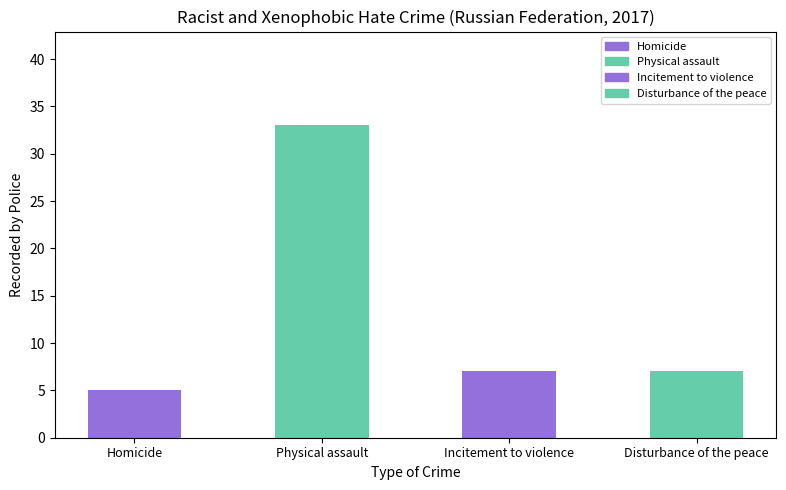

What is the difference between the values at Physical assault and Disturbance of the peace?

26